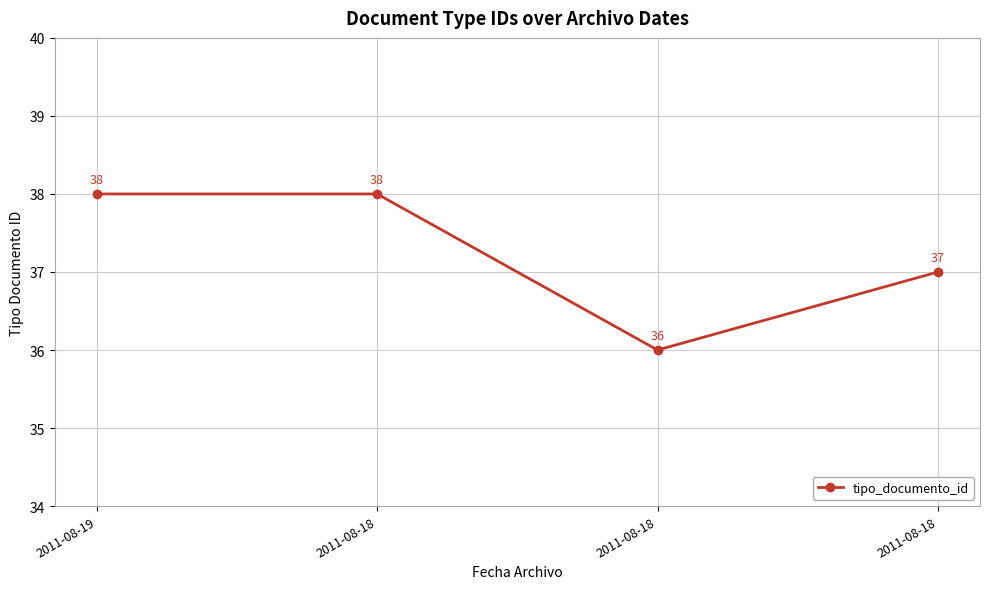

How many categories are shown in the chart?

4